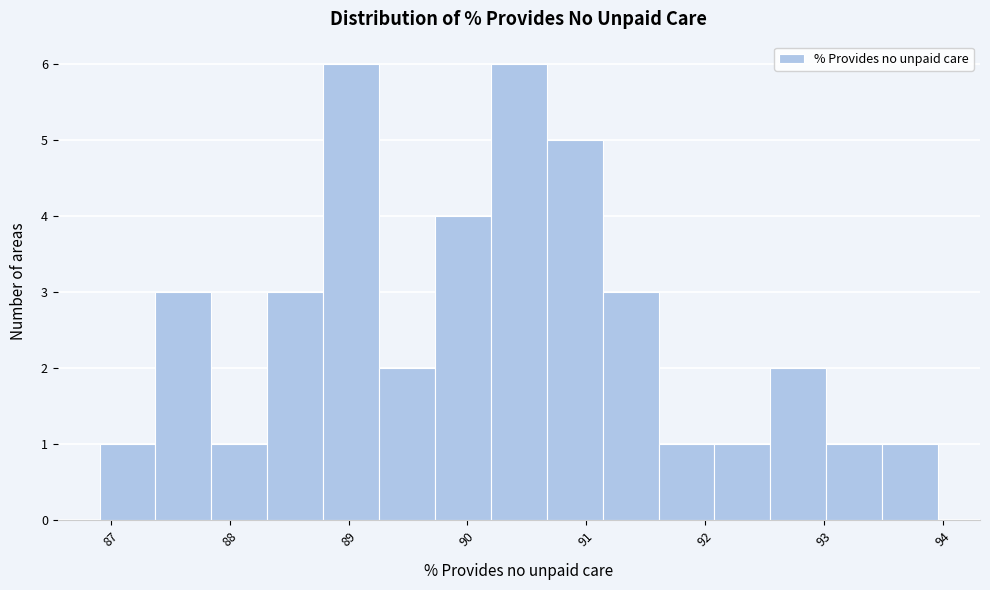

What is the height of the bar covering 87.4 to 87.8 on the x-axis? Neither the bar edges nor the heights are printed on the chart, so give them approximately, as read against the axes.

3